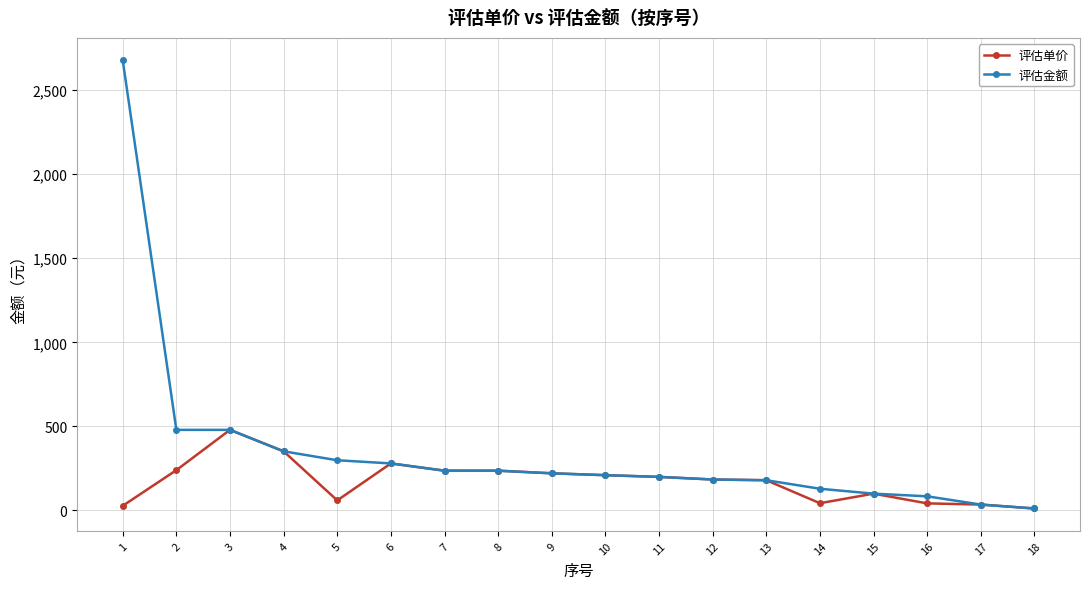

Which label corresponds to the largest value in the chart?

1